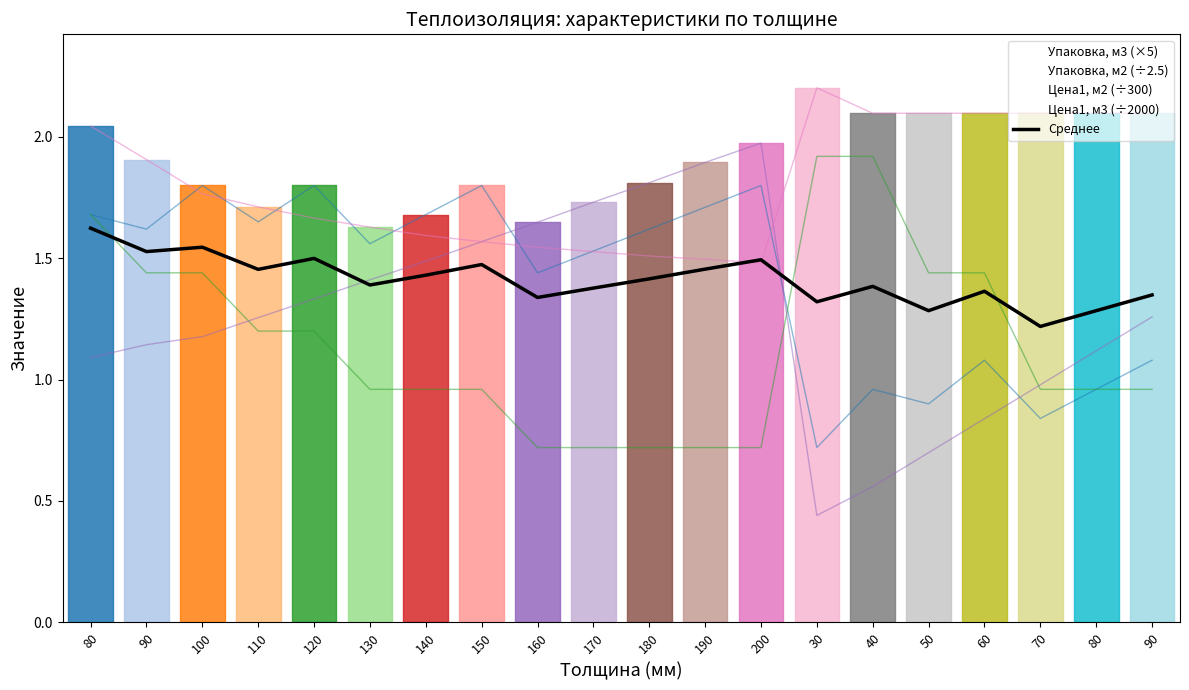

What is the value of the 3rd point from the left?

1.5